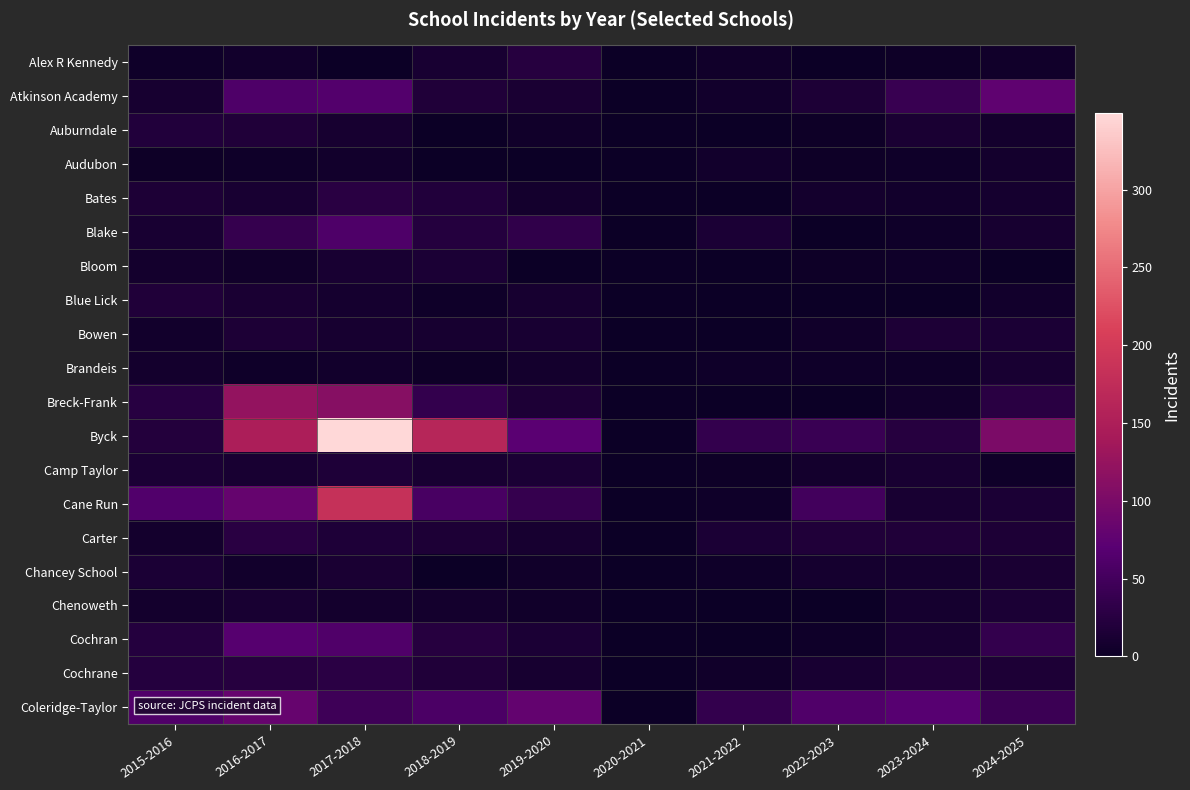

What is the maximum value shown in the chart?

349